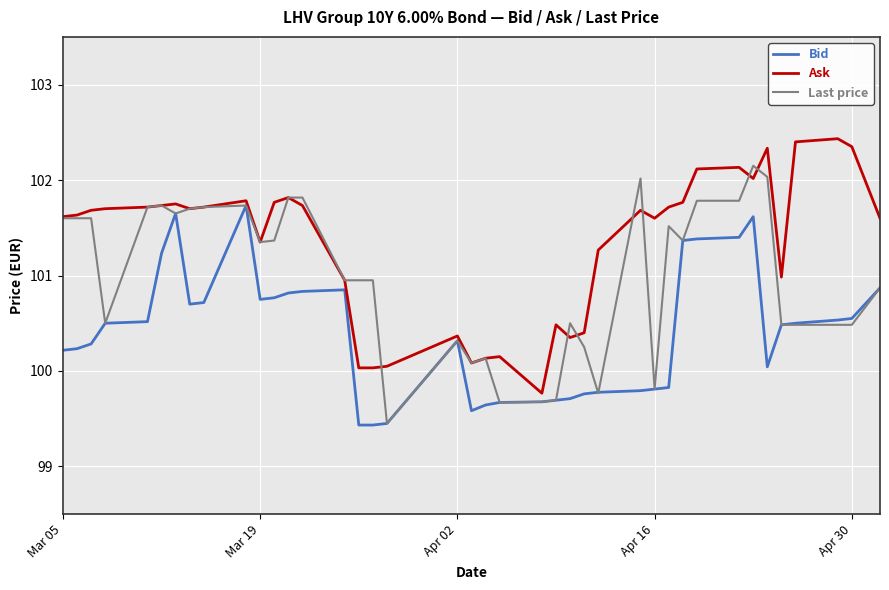

What is the sum of all Bid values?

4016.1